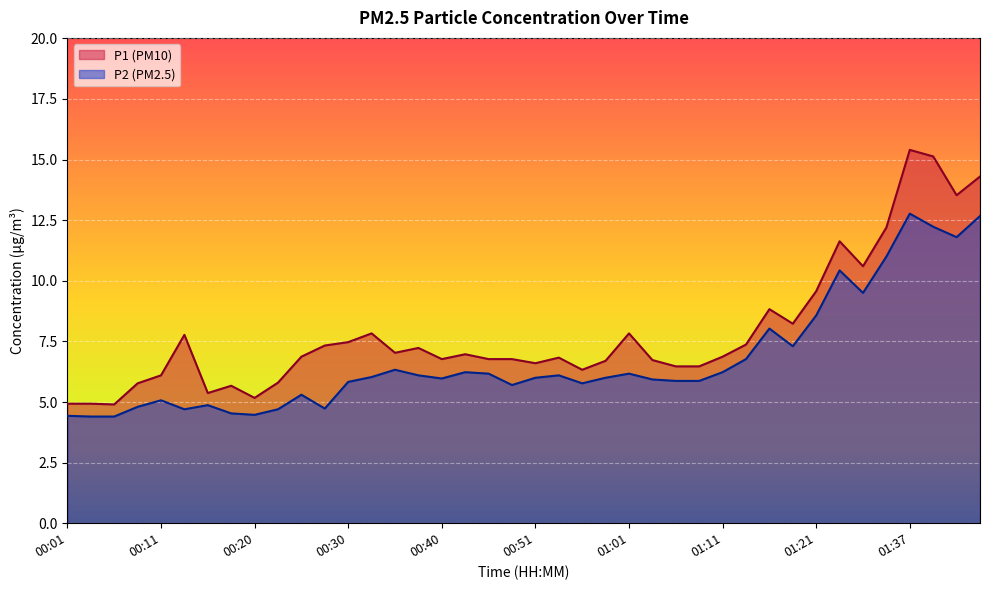

What is the total value across all series at 00:03?

9.3